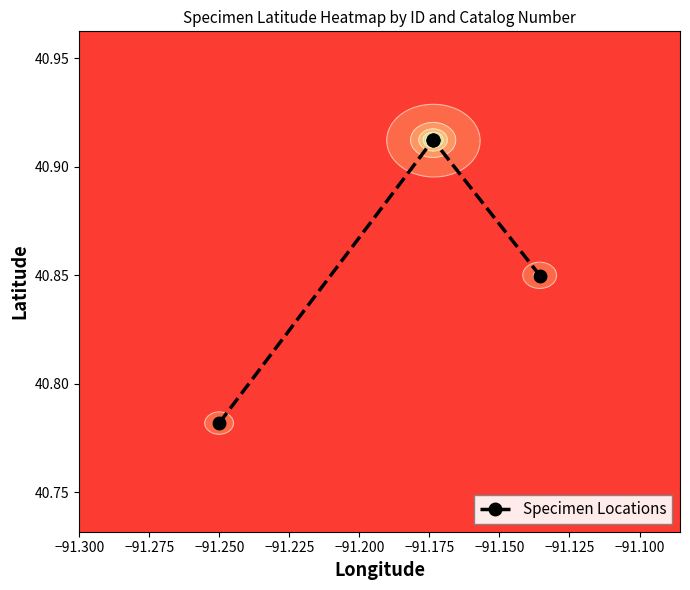

Reading left to right, transcribe all the data shown in this chart.

40.8	40.9	40.9	40.9	40.8